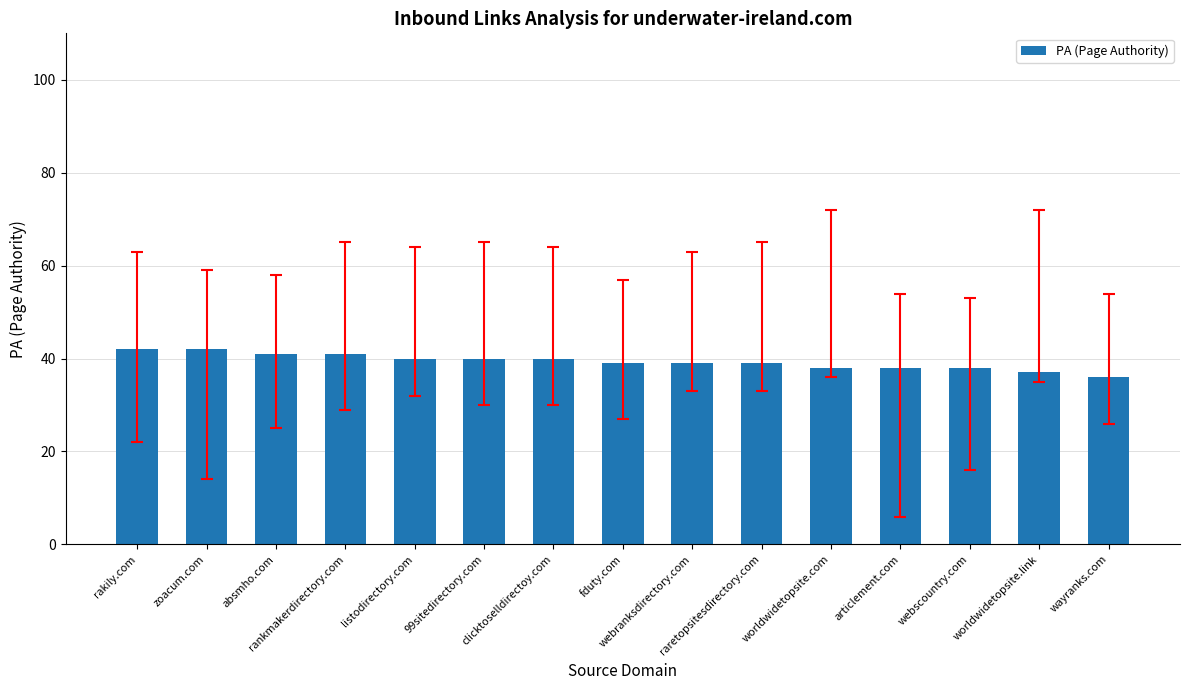

What is the average value?

39